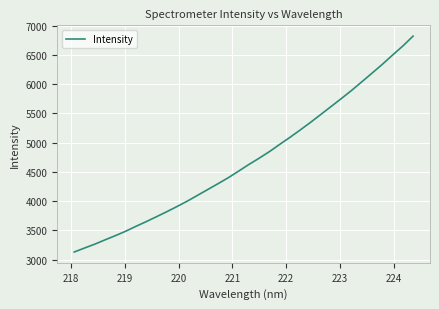

What is the minimum value shown in the chart?

3130.3